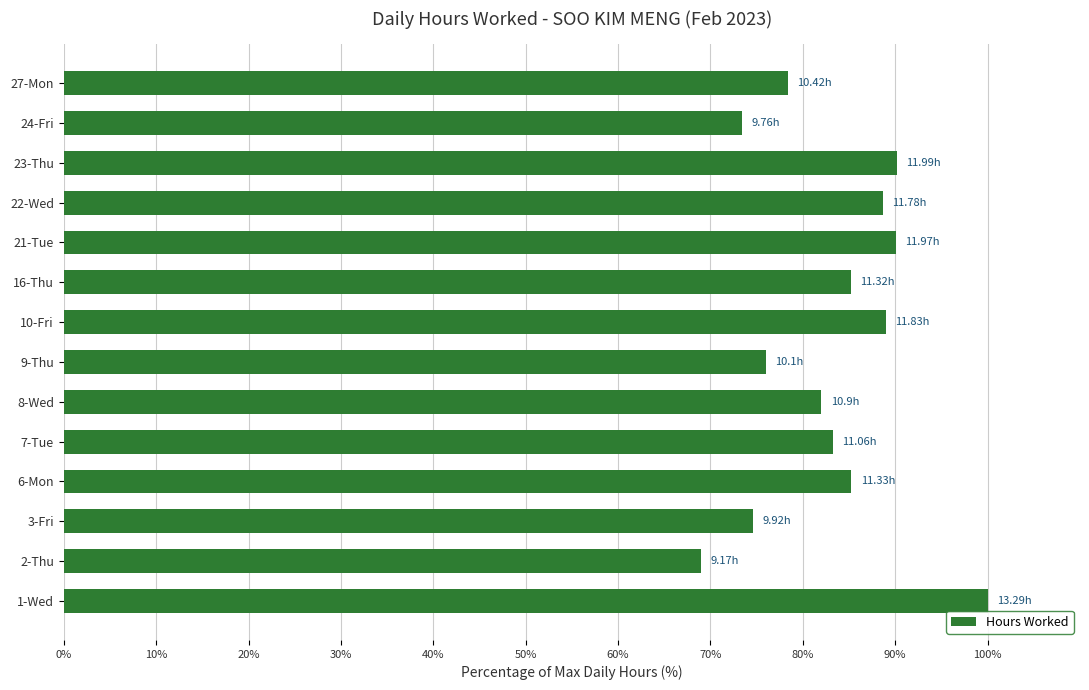

What is the minimum value shown in the chart?

69.0